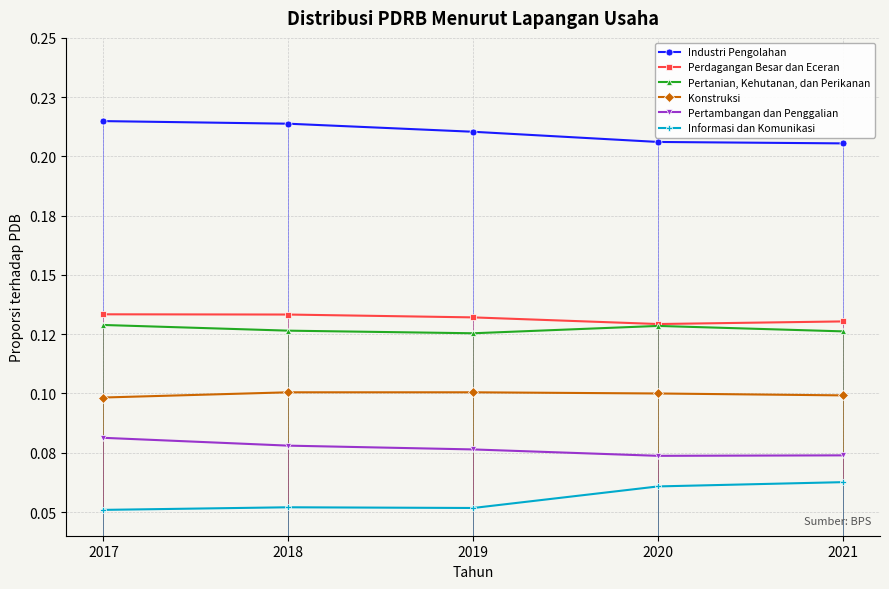

What are all the series names shown in the legend?

Industri Pengolahan, Perdagangan Besar dan Eceran, Pertanian, Kehutanan, dan Perikanan, Konstruksi, Pertambangan dan Penggalian, Informasi dan Komunikasi